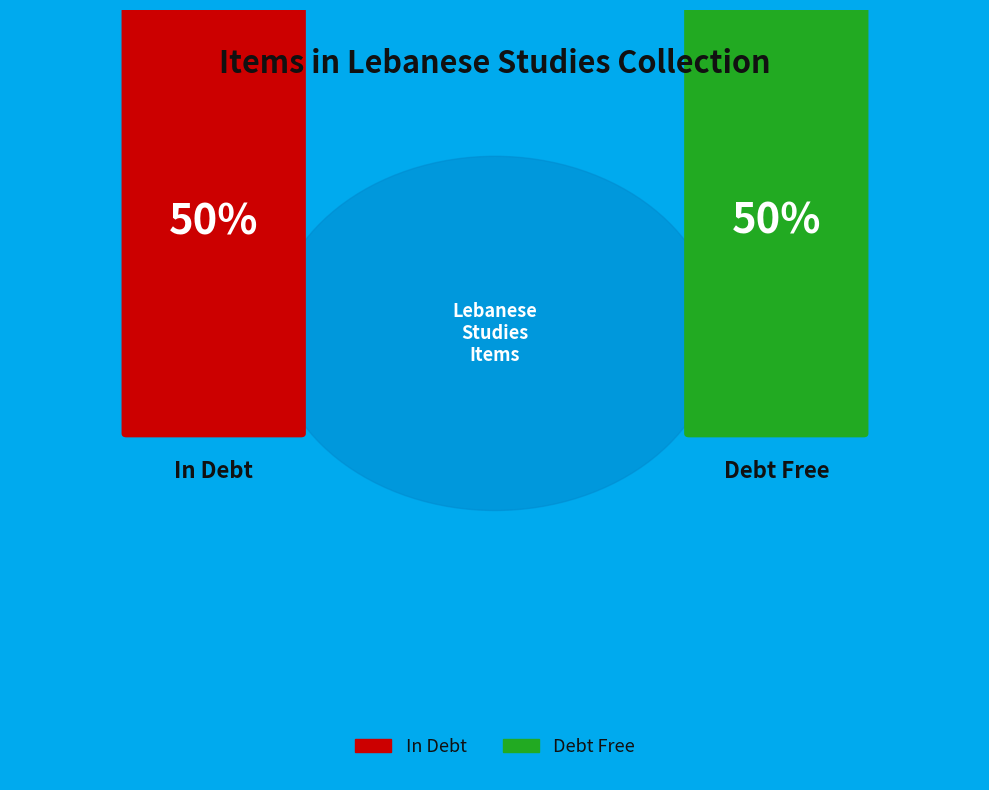

How many slices are in this pie chart?

2